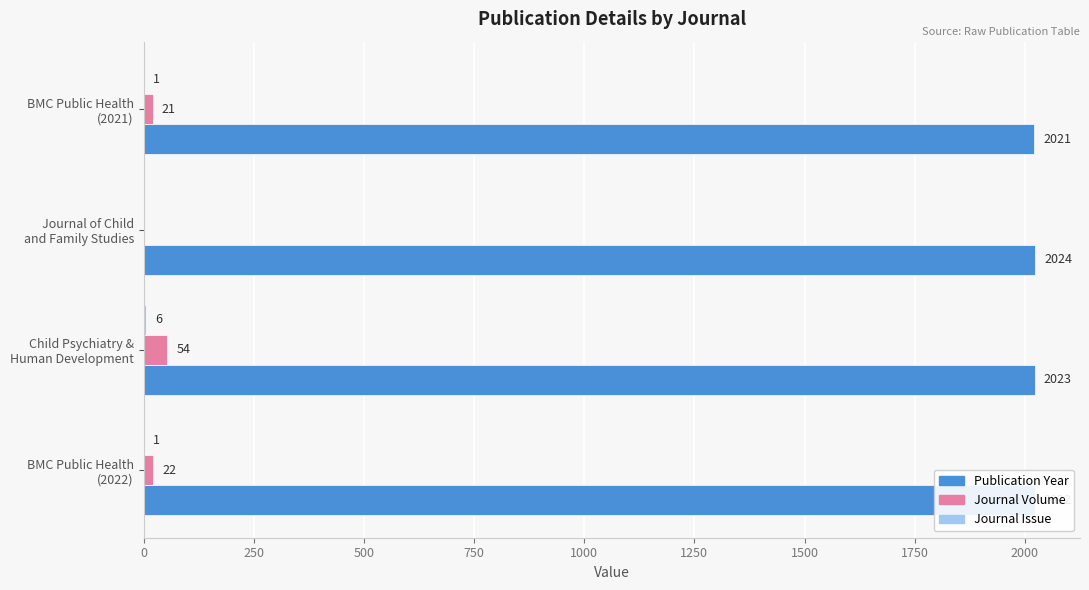

At which category does the chart reach its peak across all series?

Journal of Child
and Family Studies